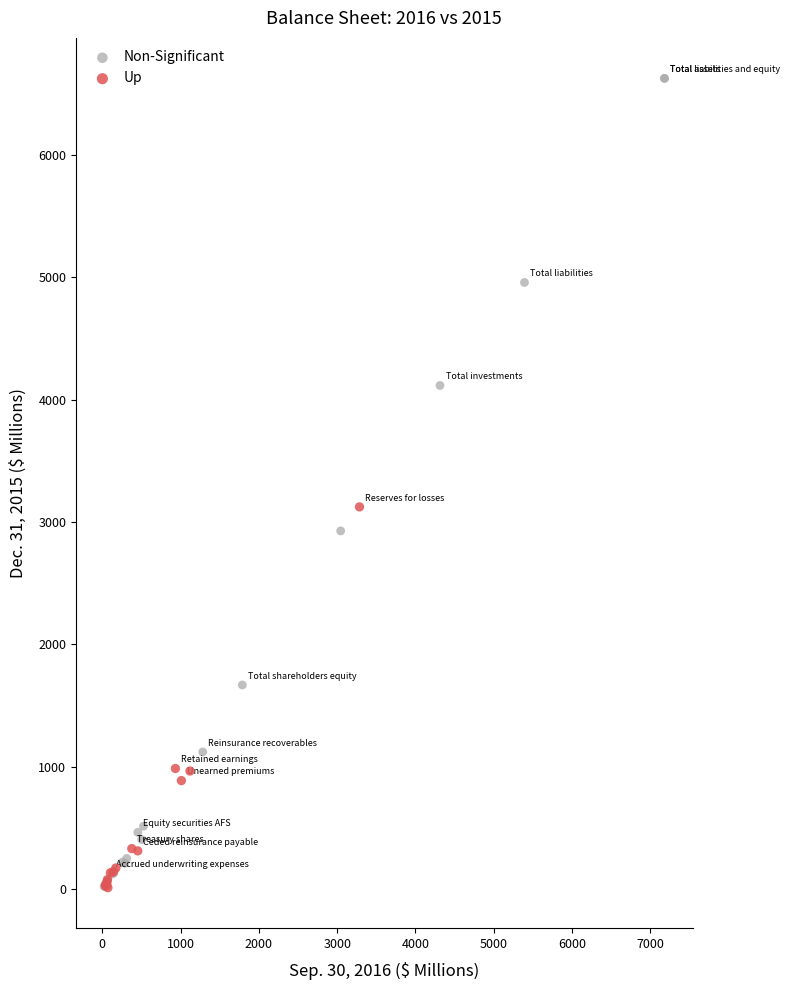

Which series has the largest Y range (max minus min)?

Non-Significant